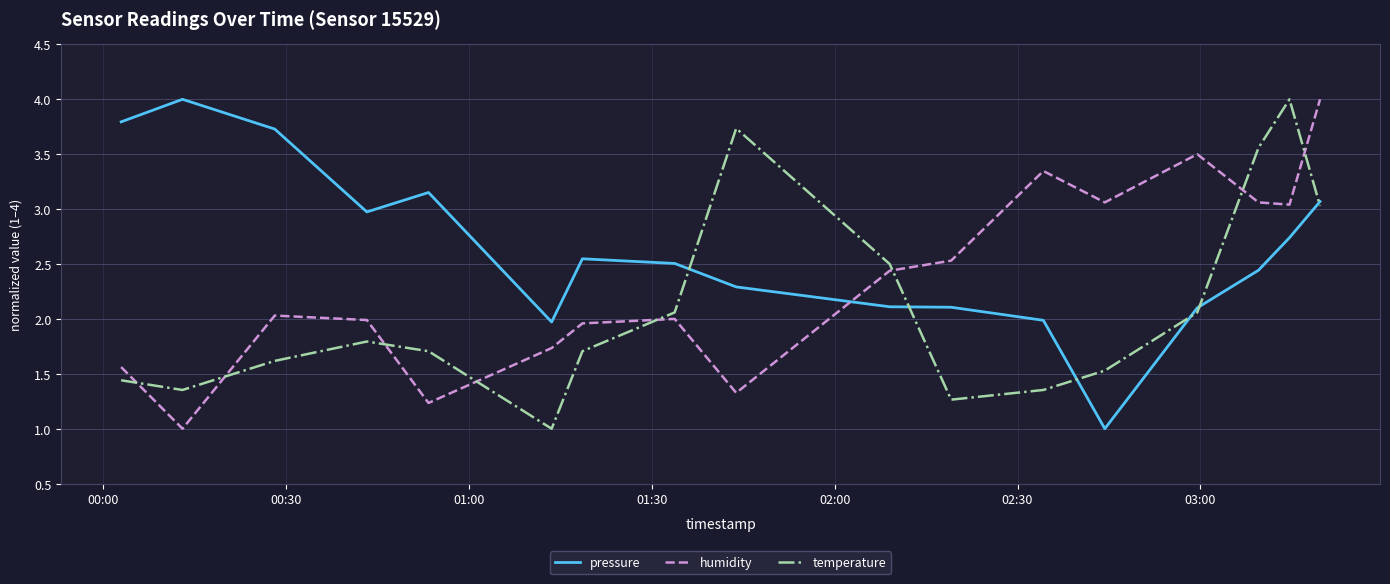

Which series ends up on top after the final intersection of humidity and temperature?

humidity